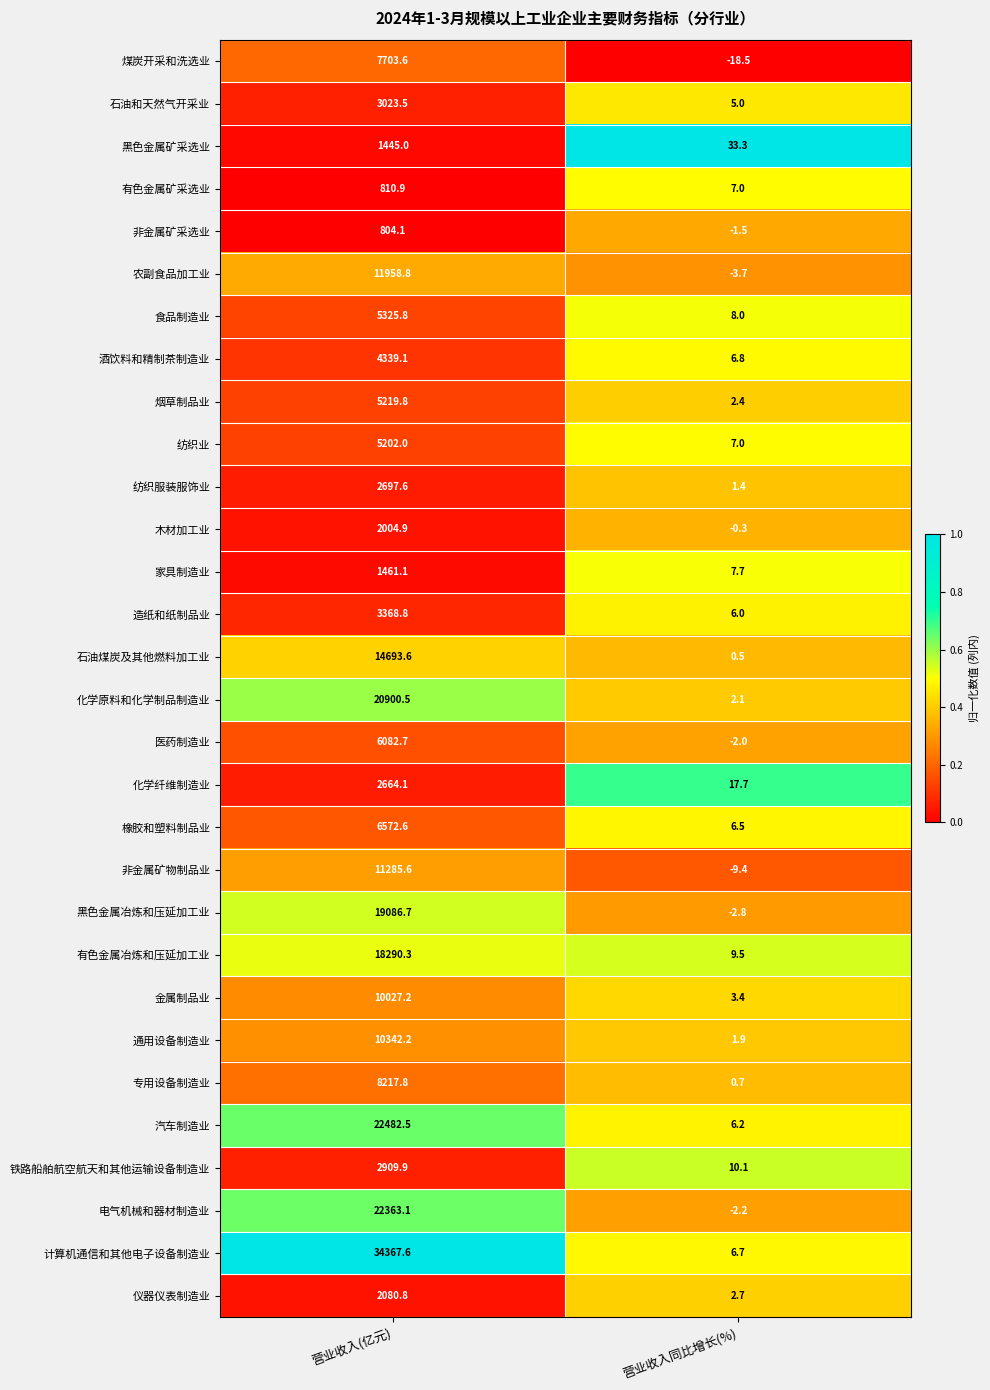

What is the sum of all 纺织业 values?

5209.0